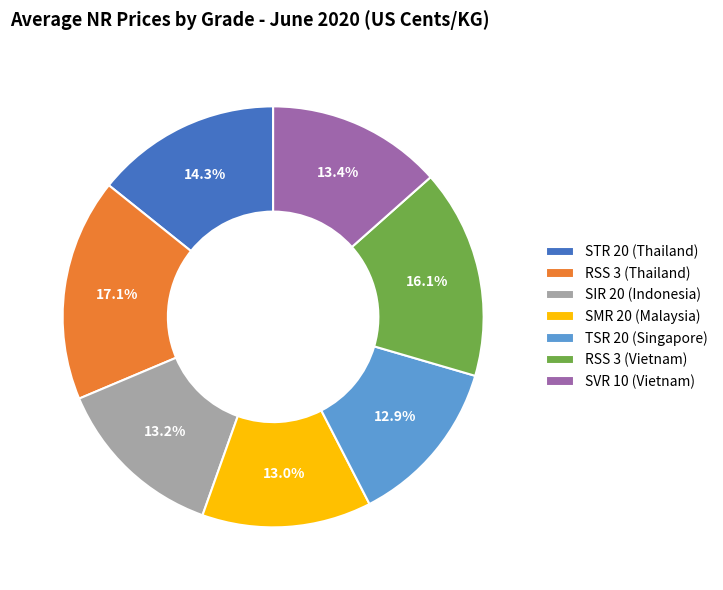

Is STR 20 (Thailand) the majority of the pie?

No